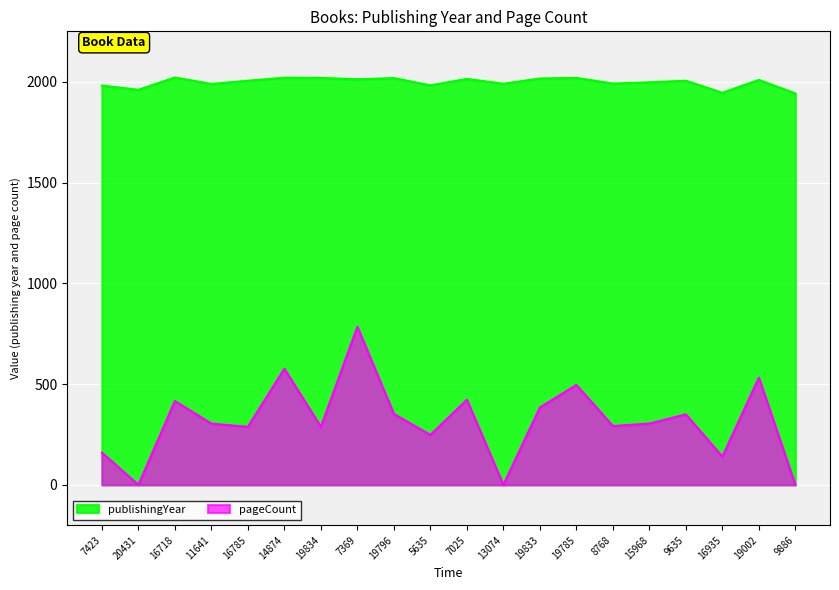

What is the sum of all publishingYear values?

39935